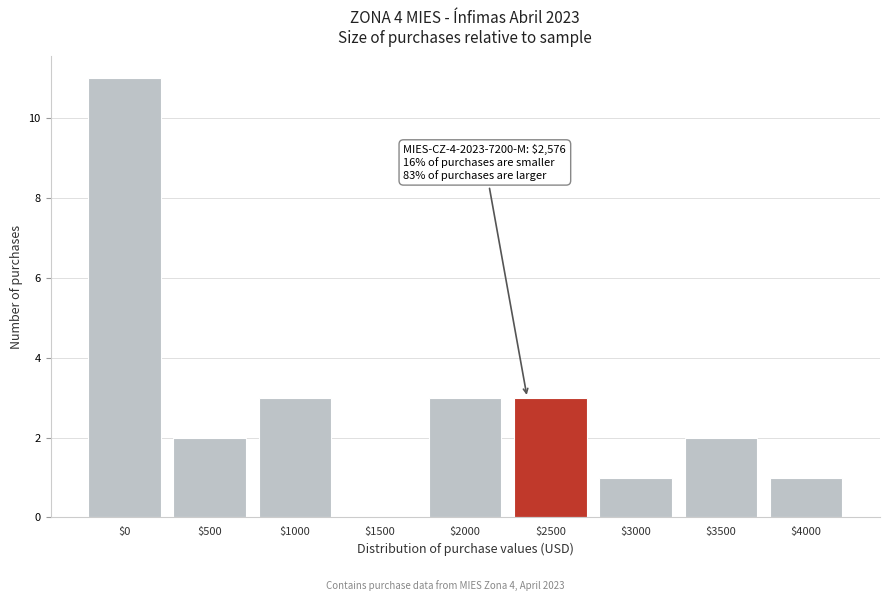

At which category does the chart reach its peak across all series?

$0